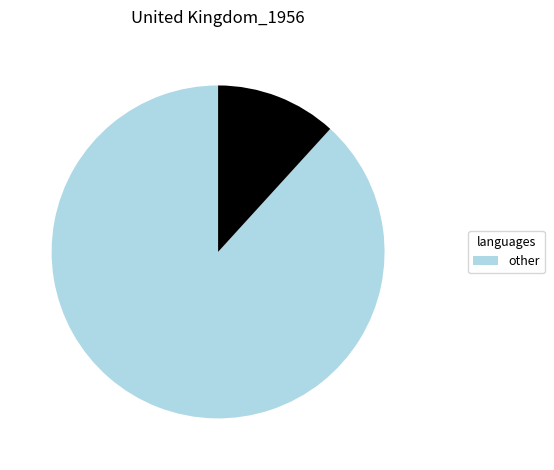

How many slices are in this pie chart?

2